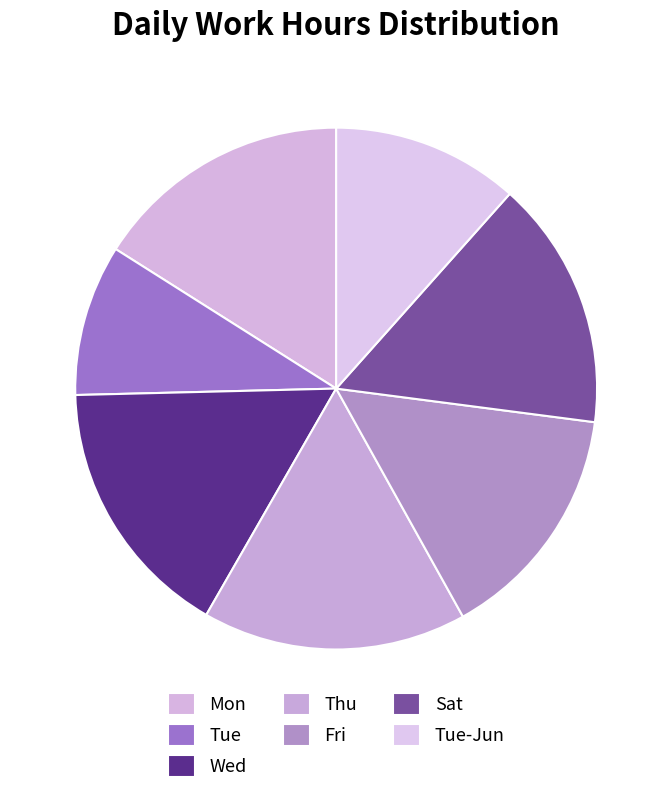

True or false: Tue accounts for 23% of the total.

False